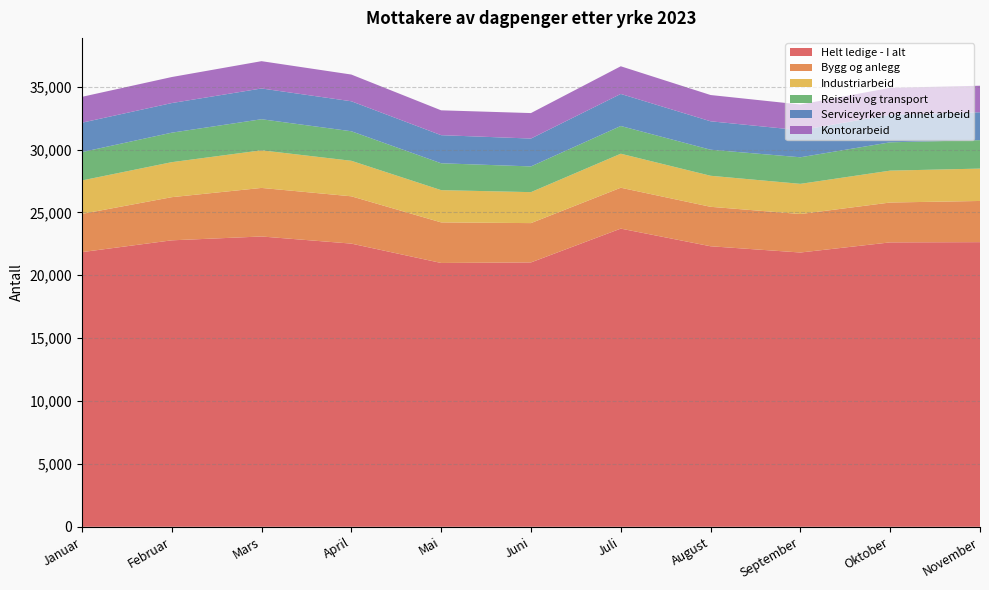

Reading left to right, extract all data points from this chart.

Helt ledige - I alt: Januar=21843	Februar=22781	Mars=23087	April=22520	Mai=20981	Juni=21024	Juli=23713	August=22309	September=21812	Oktober=22618	November=22636
Bygg og anlegg: Januar=3037	Februar=3431	Mars=3861	April=3762	Mai=3226	Juni=3126	Juli=3251	August=3138	September=3060	Oktober=3170	November=3275
Industriarbeid: Januar=2663	Februar=2784	Mars=2991	April=2825	Mai=2565	Juni=2463	Juli=2705	August=2468	September=2400	Oktober=2536	November=2574
Reiseliv og transport: Januar=2253	Februar=2346	Mars=2472	April=2349	Mai=2137	Juni=2046	Juli=2205	August=2072	September=2114	Oktober=2252	November=2262
Serviceyrker og annet arbeid: Januar=2339	Februar=2355	Mars=2447	April=2384	Mai=2235	Juni=2216	Juli=2550	August=2261	September=2150	Oktober=2195	November=2218
Kontorarbeid: Januar=2057	Februar=2070	Mars=2171	April=2125	Mai=1976	Juni=2026	Juli=2199	August=2089	September=2046	Oktober=2139	November=2111